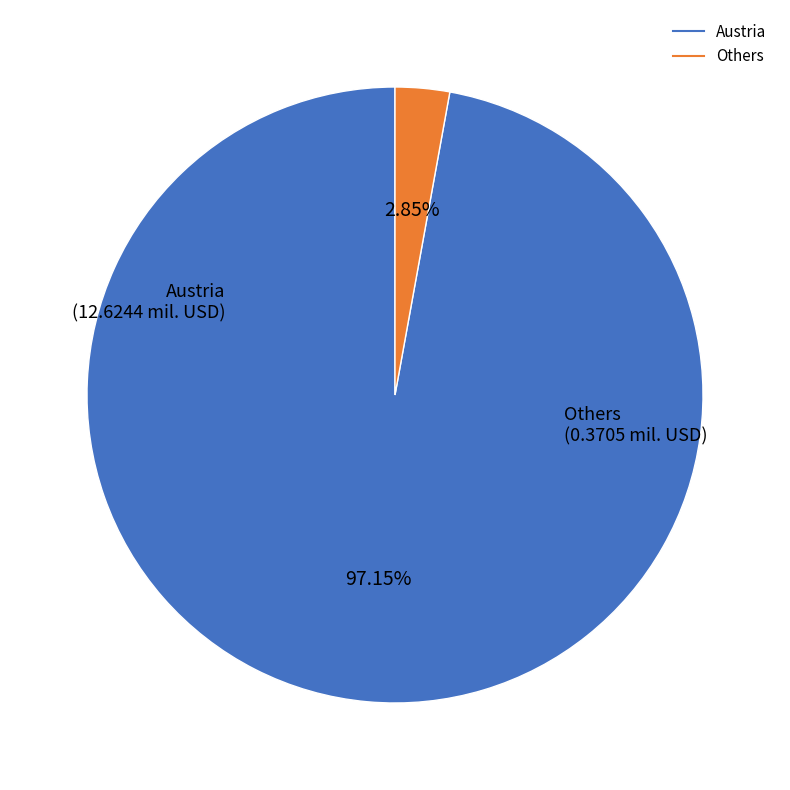

Is there any slice that represents more than half of the pie?

Yes